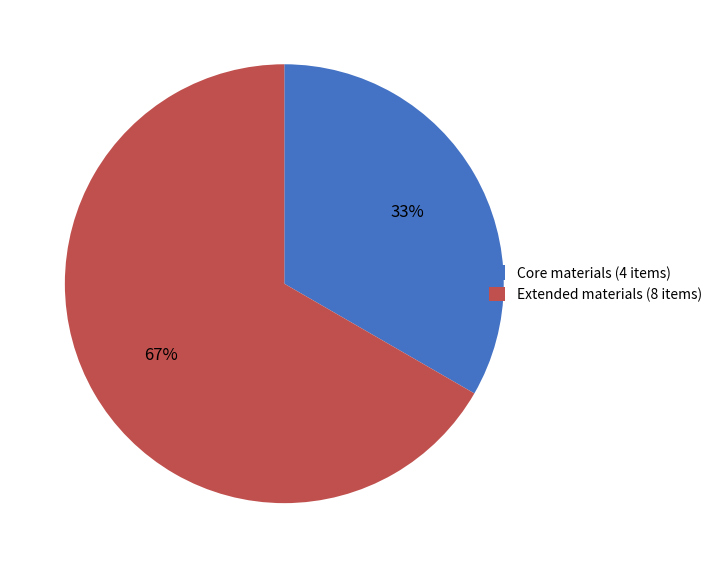

What is the ratio of the value at Extended materials (8 items) to the value at Core materials (4 items)?

2.0